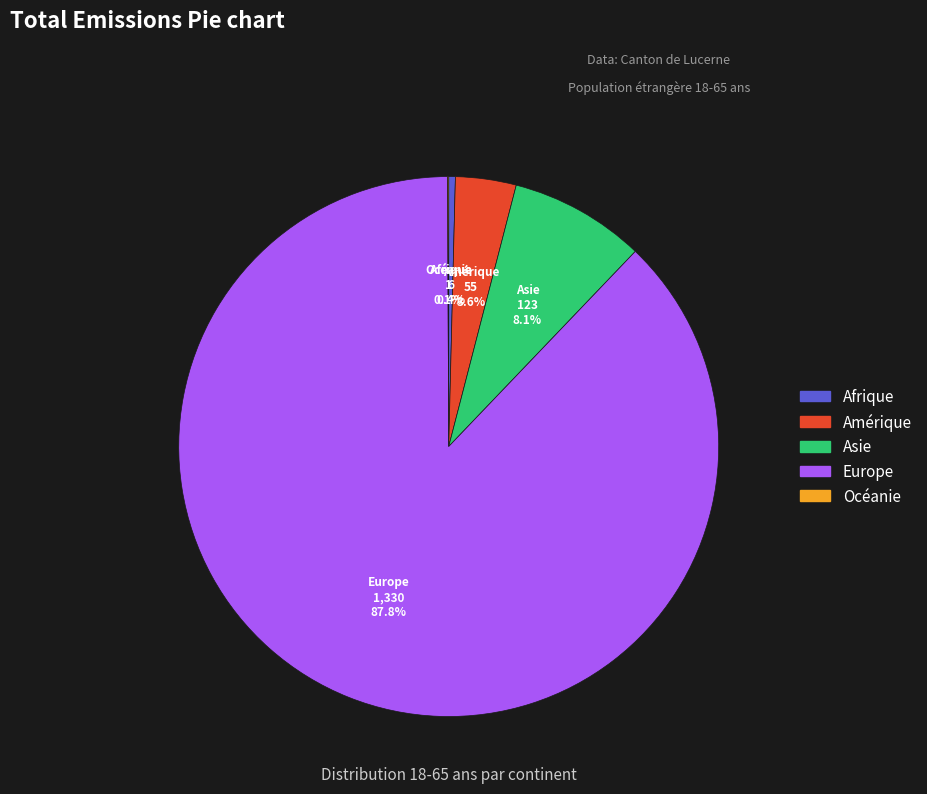

Approximately how many times larger is the value at Asie compared to Afrique?

20.5